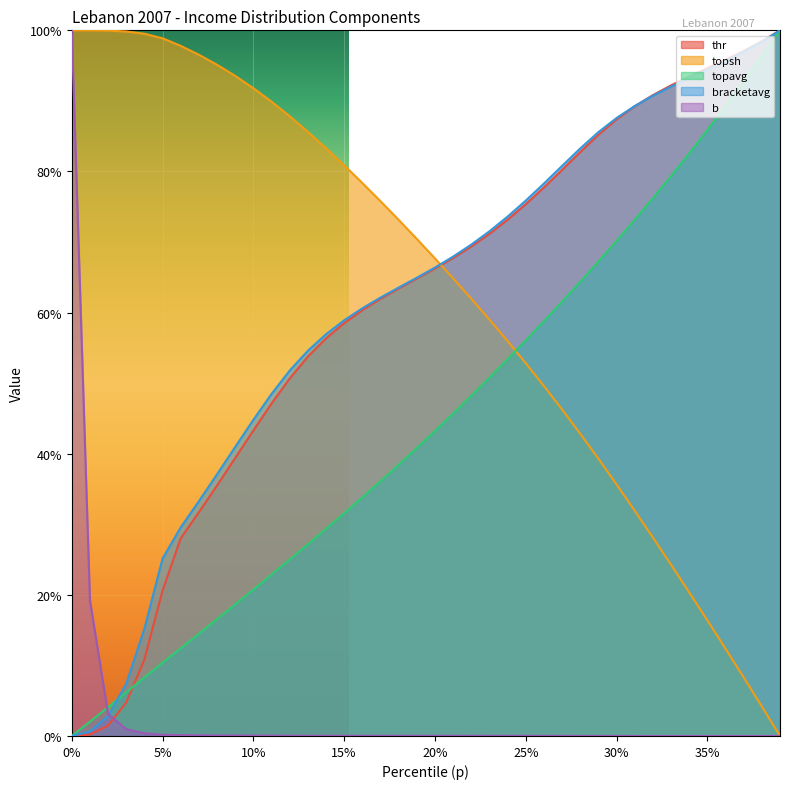

The value of b at 20% is 0.0. True or false?

False